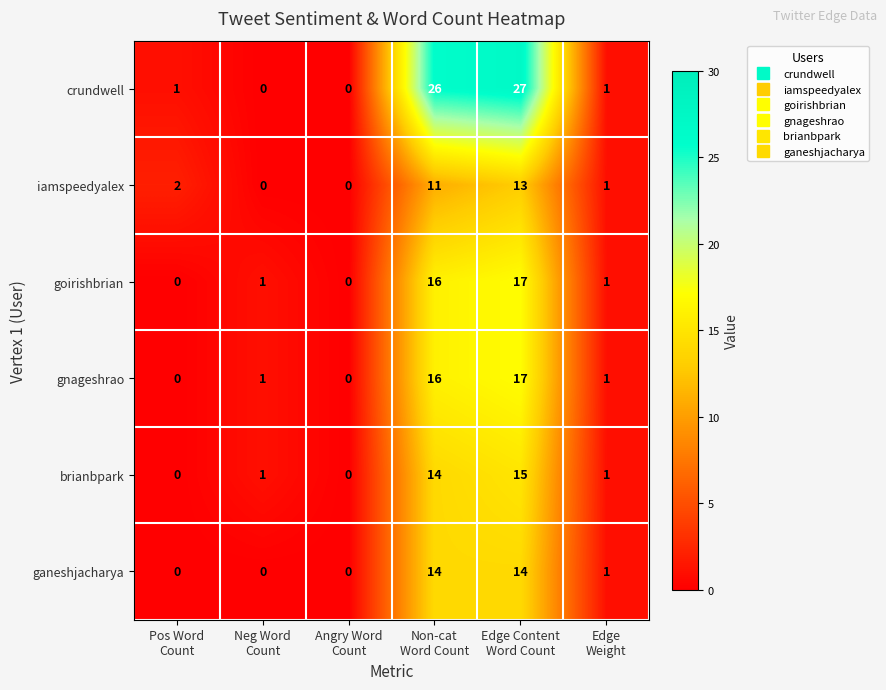

Which series has the widest spread of values?

crundwell